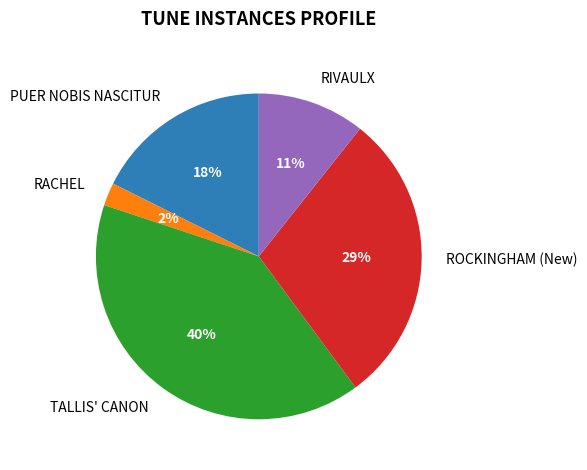

To the nearest percent, what portion does RIVAULX represent?

11%